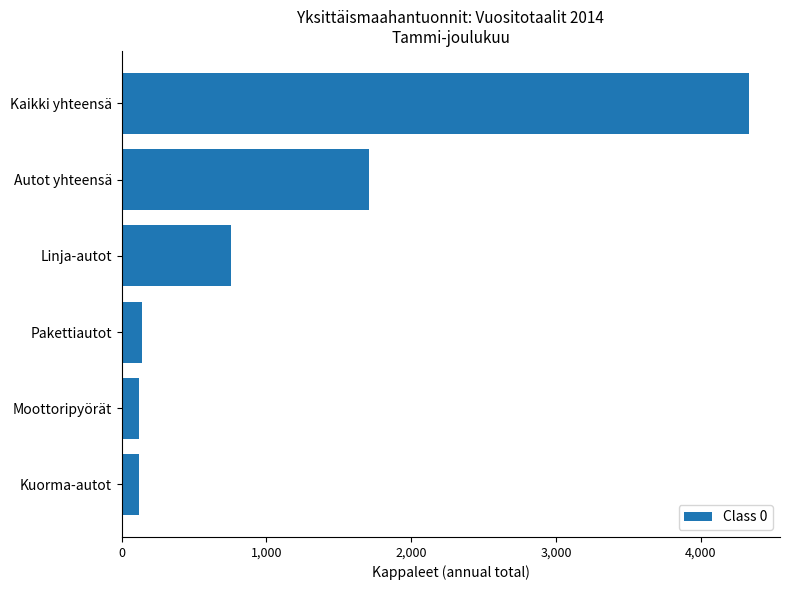

What is the maximum value shown in the chart?

4331